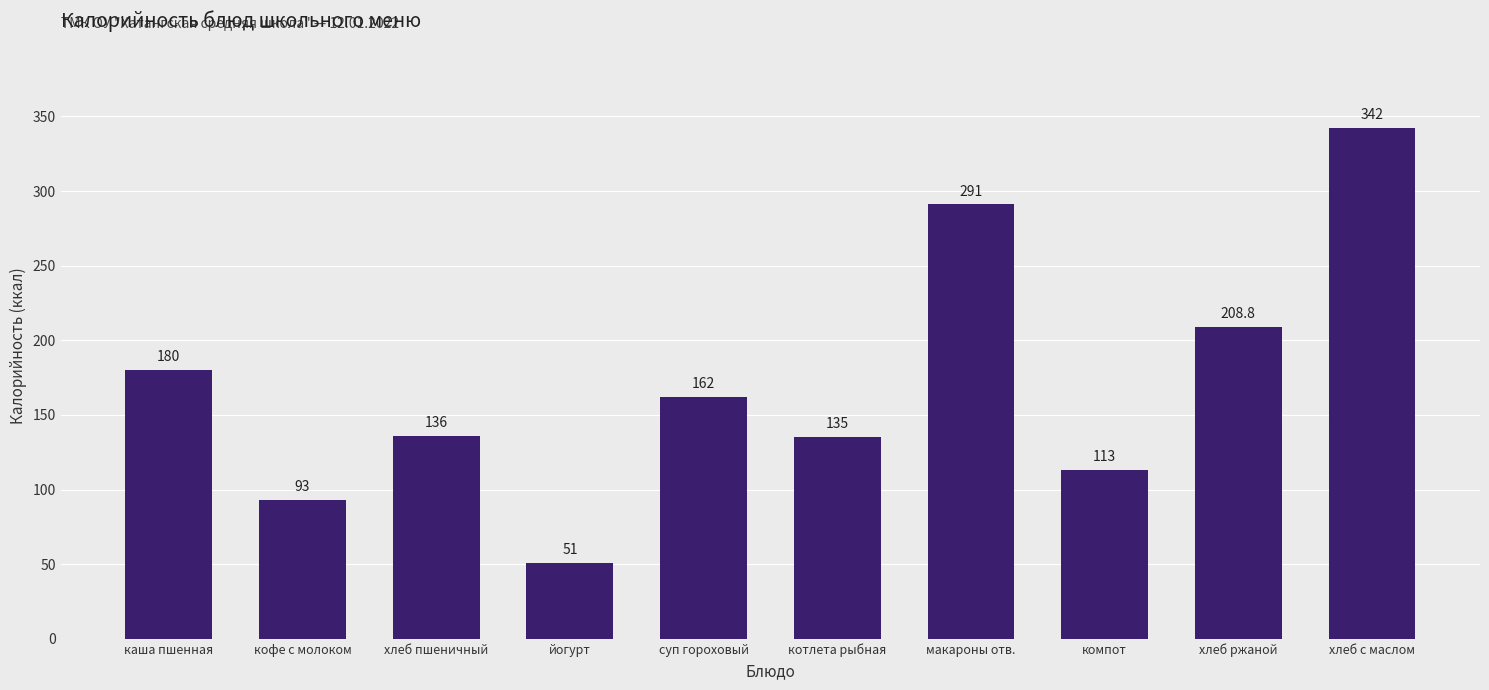

What is the greatest value displayed?

342.0